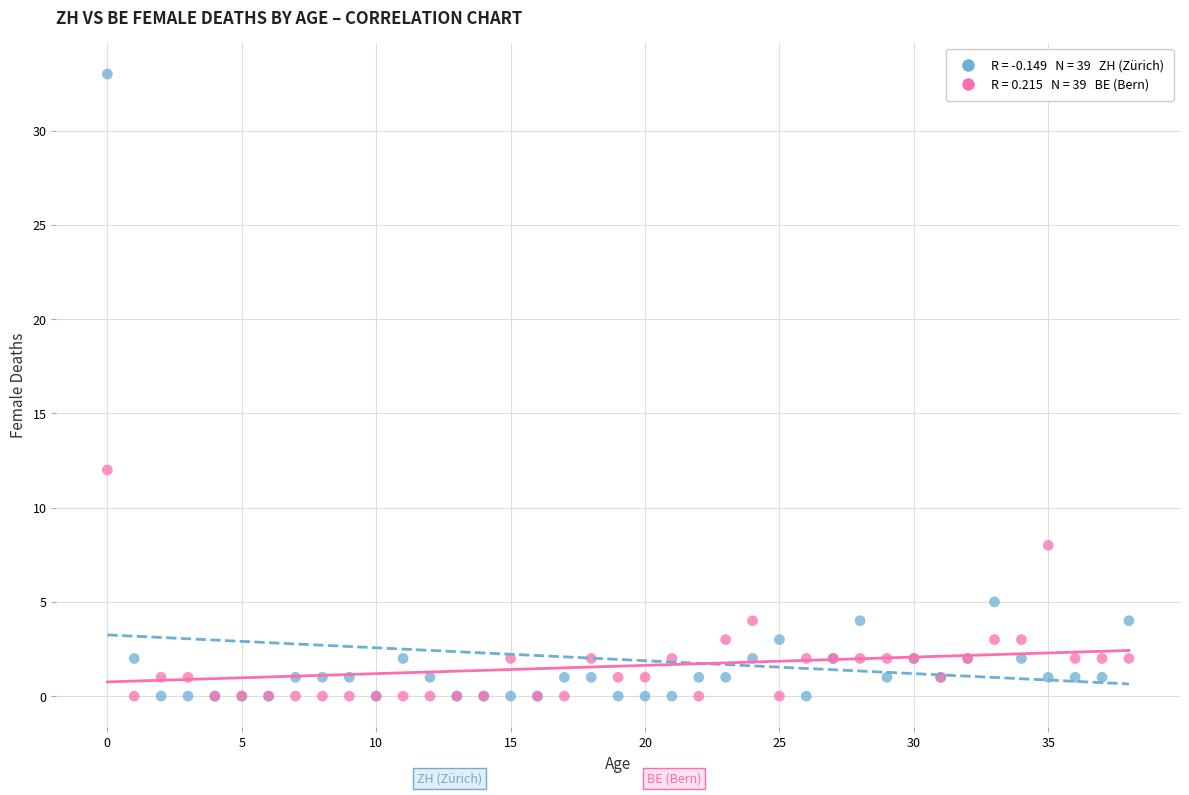

Across all series, what Y value is closest to 16?

12